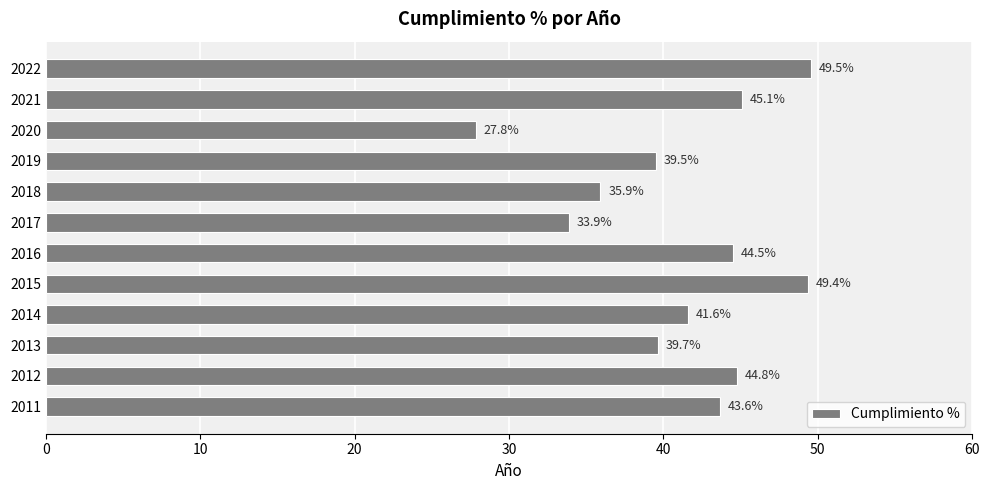

Rank the categories by value from highest to lowest.

2022, 2015, 2021, 2012, 2016, 2011, 2014, 2013, 2019, 2018, 2017, 2020